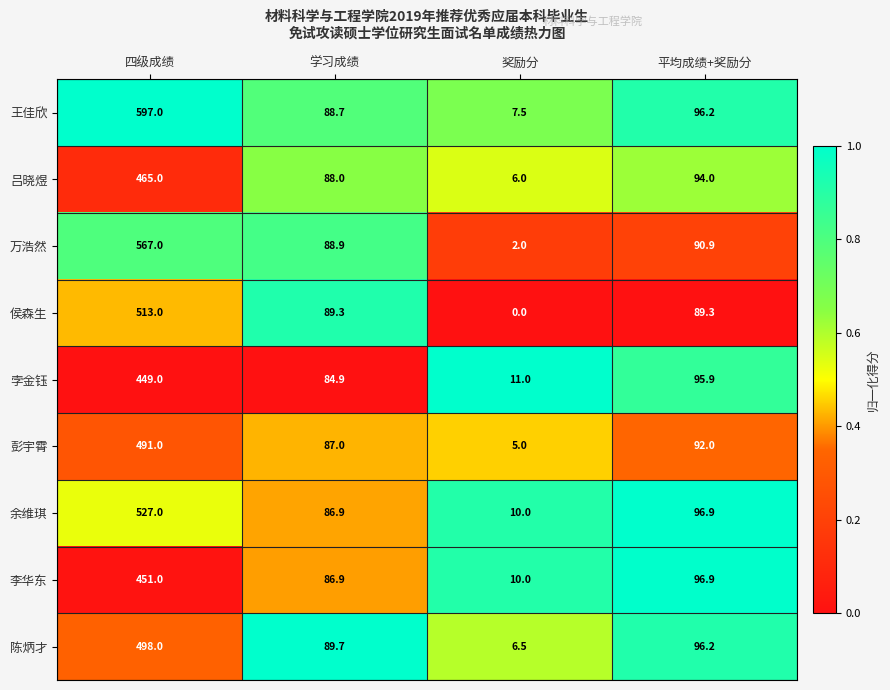

At which category is the sum across all series the highest?

四级成绩